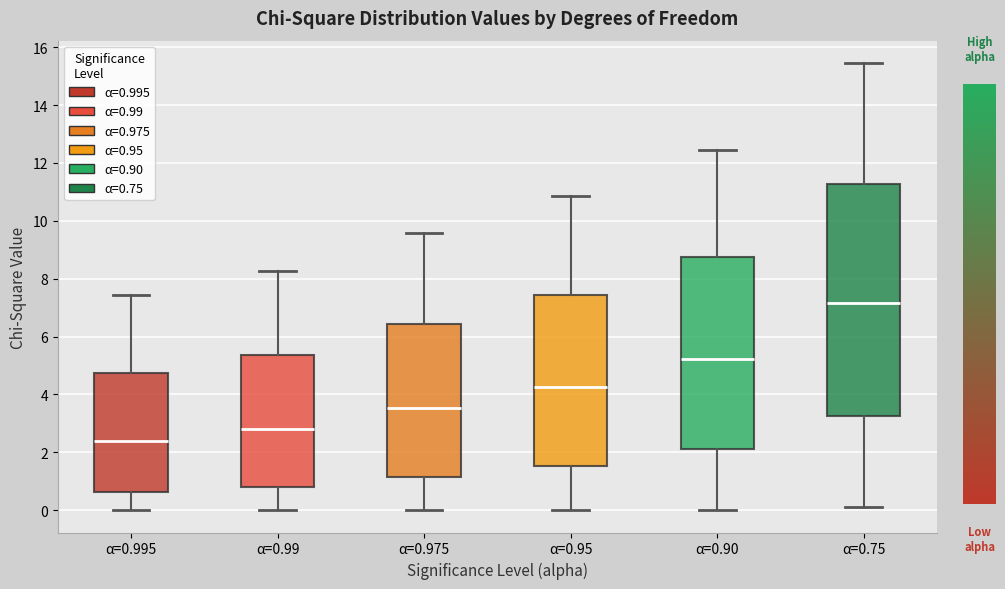

Reading left to right, transcribe this box plot: for each box, give where its median line is, the range the box spans, and where its two whiskers end, as read against the y-axis. The values are not printed on the chart, so give them approximately, as read against the axis.

α=0.995: median 2.4, box 0.6 to 4.8, whiskers 0.0 to 7.4
α=0.99: median 2.8, box 0.8 to 5.4, whiskers 0.0 to 8.2
α=0.975: median 3.6, box 1.2 to 6.4, whiskers 0.0 to 9.6
α=0.95: median 4.2, box 1.6 to 7.4, whiskers 0.0 to 10.8
α=0.90: median 5.2, box 2.2 to 8.8, whiskers 0.0 to 12.4
α=0.75: median 7.2, box 3.2 to 11.2, whiskers 0.2 to 15.4